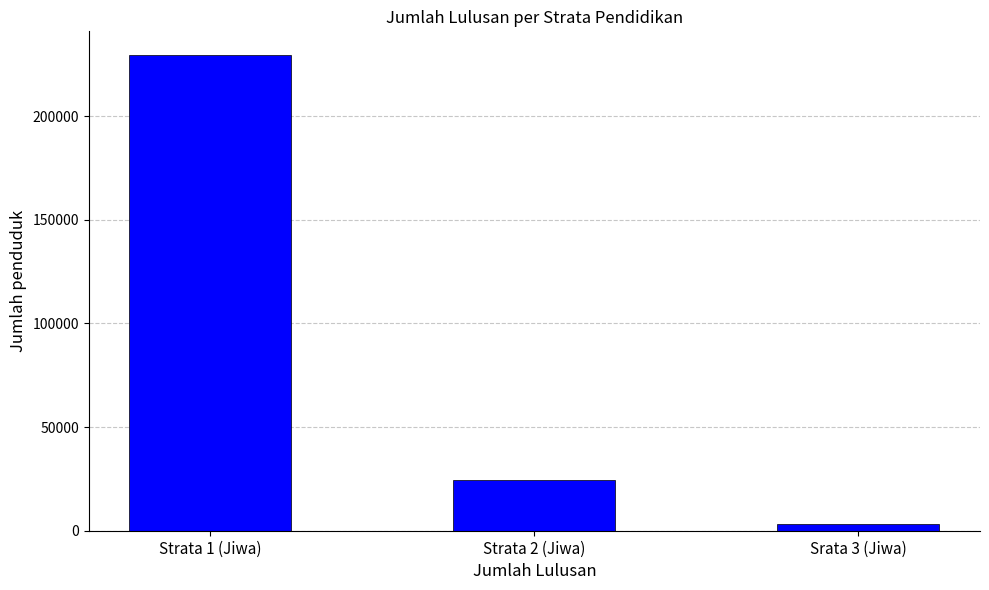

List the labels in order of value, largest first.

Strata 1 (Jiwa), Strata 2 (Jiwa), Srata 3 (Jiwa)